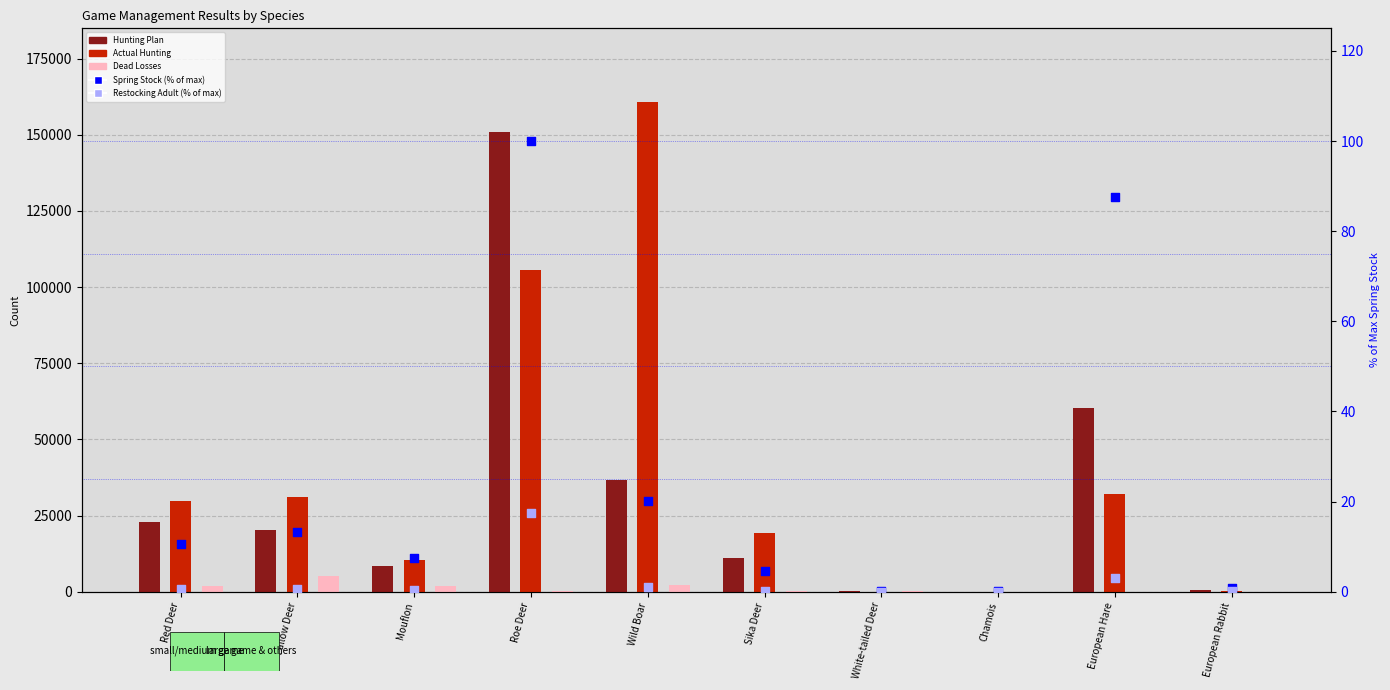

What are all the series names shown in the legend?

Hunting Plan, Actual Hunting, Dead Losses, Spring Stock (% of max), Restocking Adult (% of max)